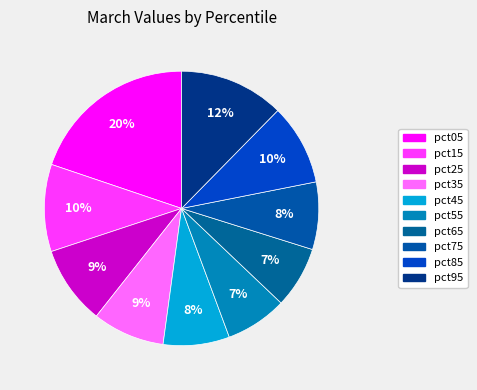

The pct85 slice represents 10% of the pie. True or false?

True